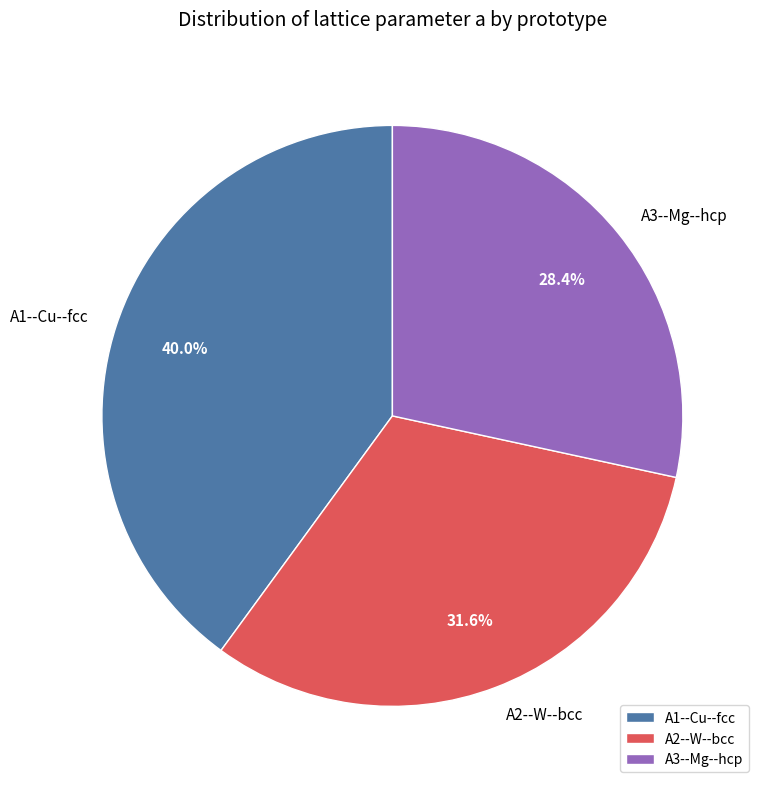

To the nearest percent, what is the combined percentage of A2--W--bcc and A3--Mg--hcp?

60%